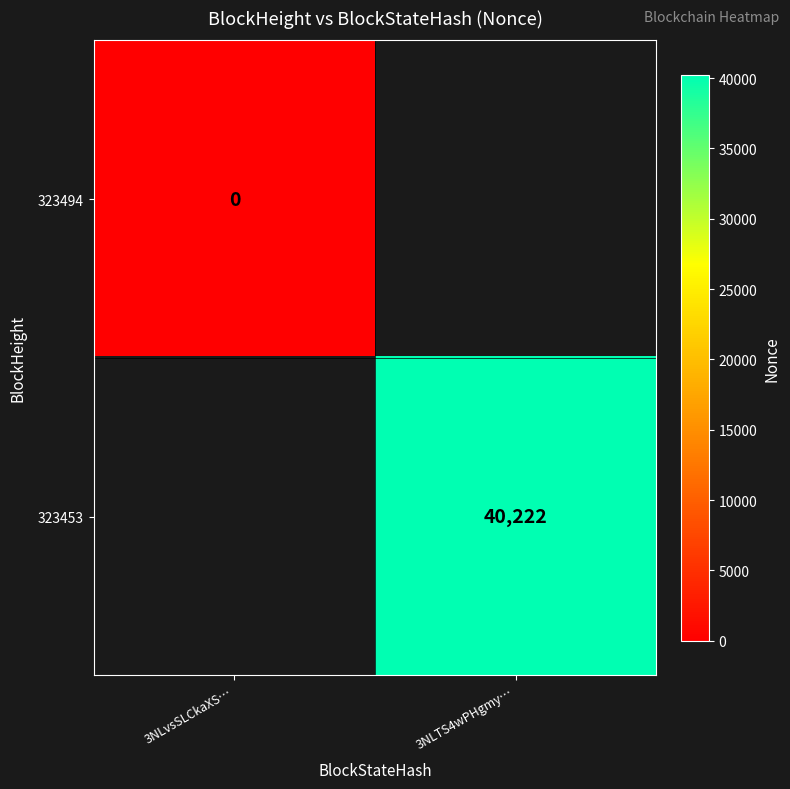

At how many categories does at least one series exceed 3152?

1